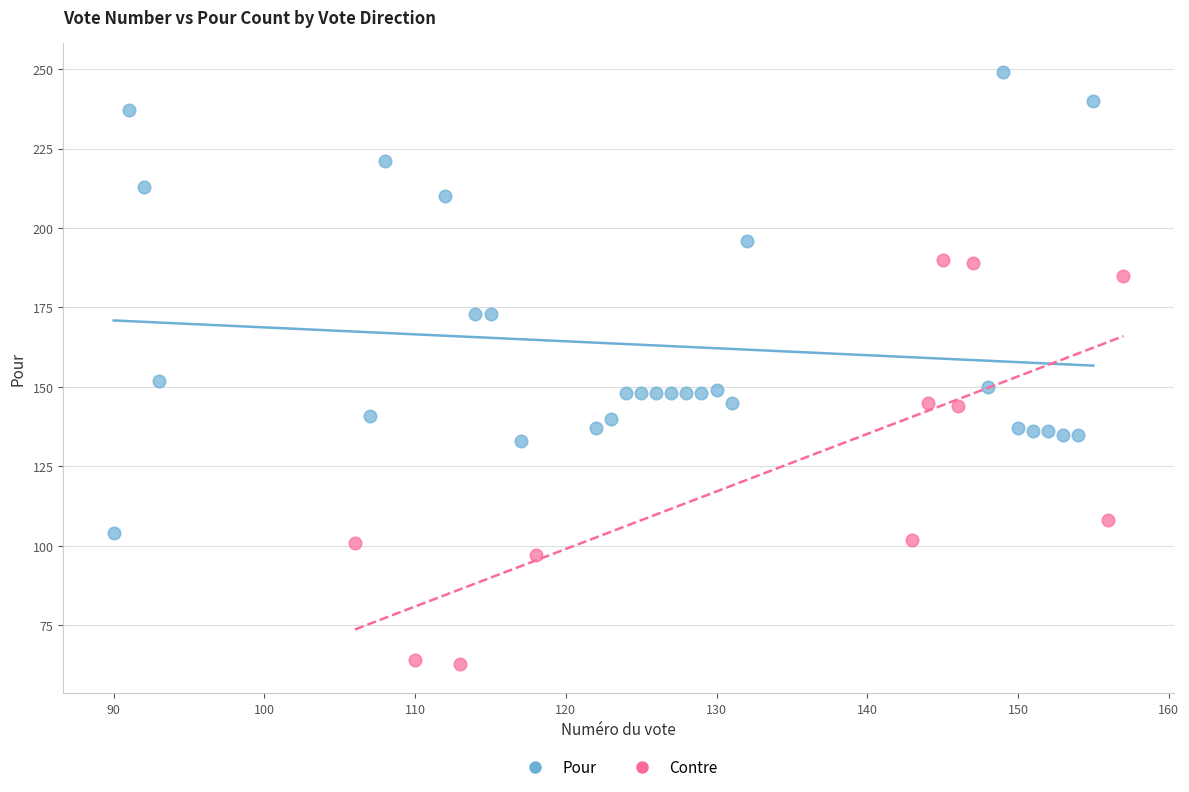

Which series reaches the minimum Y coordinate?

Contre